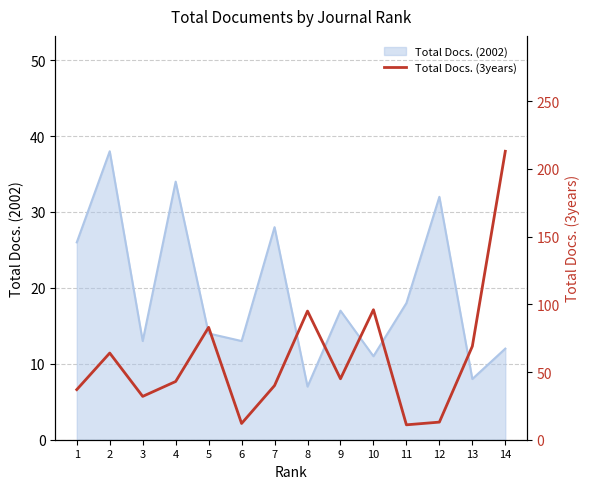

The value of Total Docs. (2002) at 14 is 18. True or false?

False